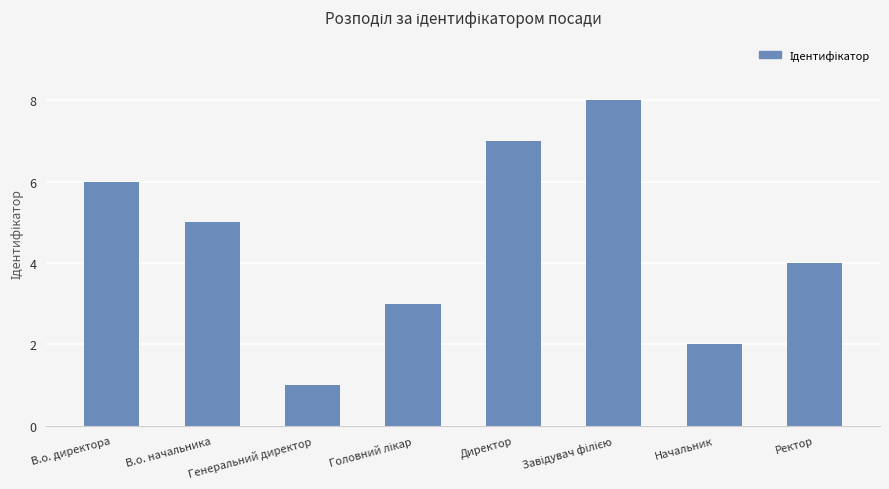

What is the difference between the maximum and second lowest values?

6